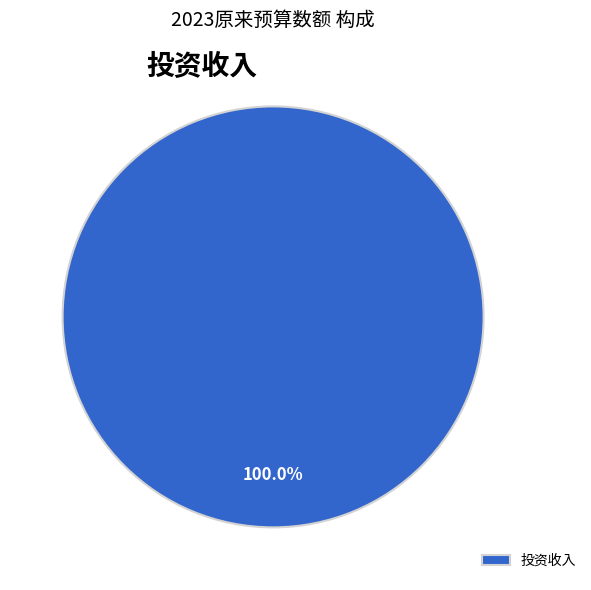

Rank the categories by value from lowest to highest.

投资收入